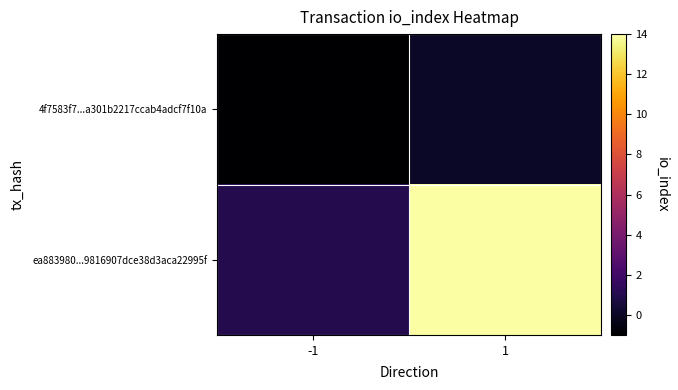

Reading left to right, extract all data points from this chart.

4f7583f7...a301b2217ccab4adcf7f10a: -1=-1	1=0
ea883980...9816907dce38d3aca22995f: -1=1	1=14